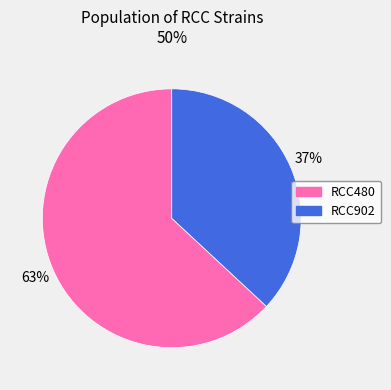

To the nearest percent, what is the average slice percentage?

50%